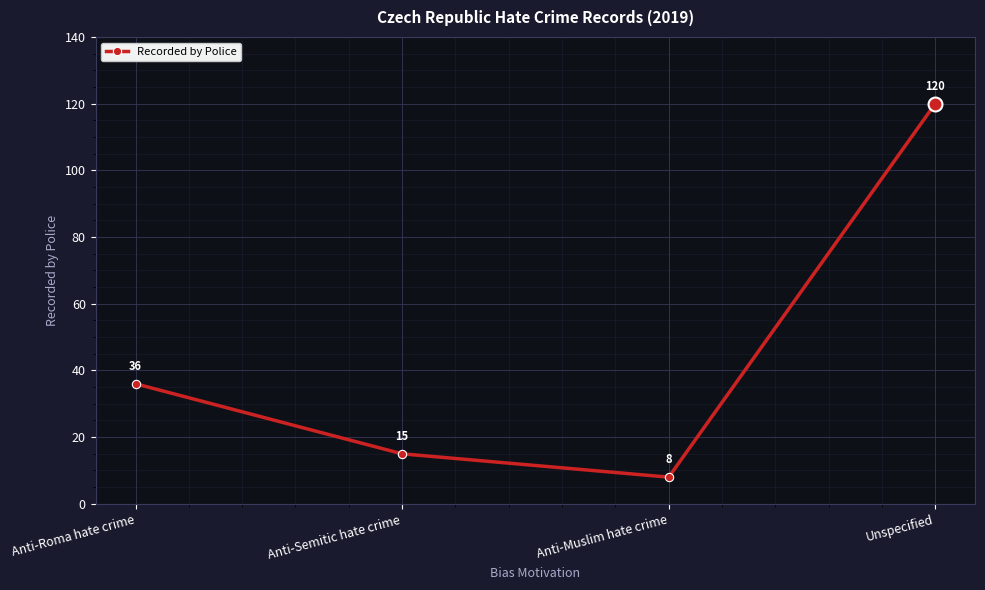

Count the number of data series in this chart.

1